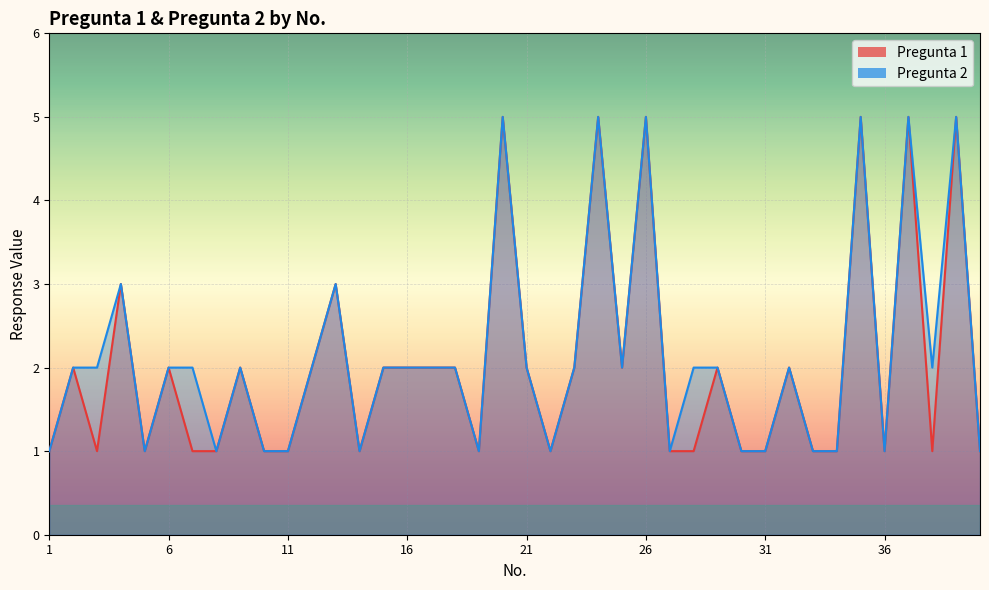

How many lines are shown in the chart?

2